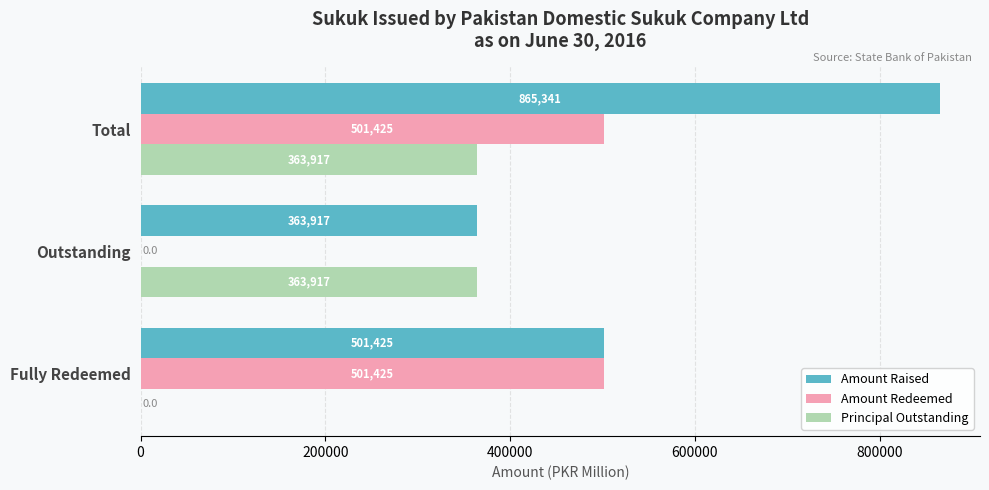

How many values in Principal Outstanding are above zero?

2